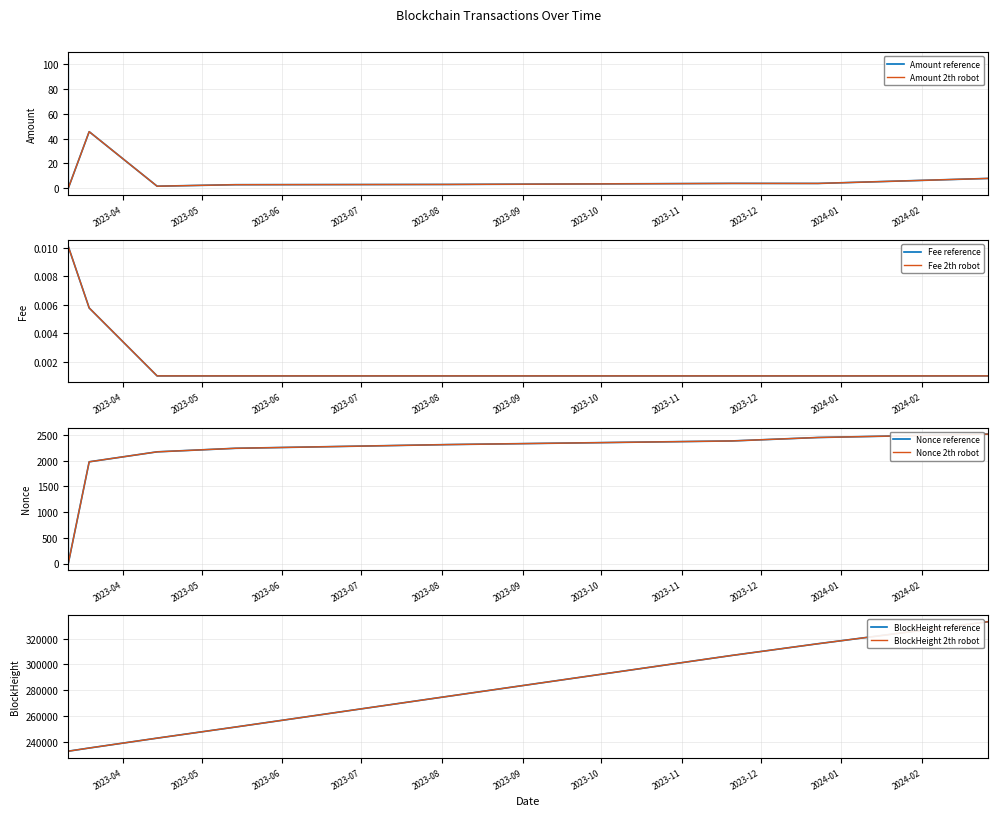

How many data points in Nonce are above 2243?

4